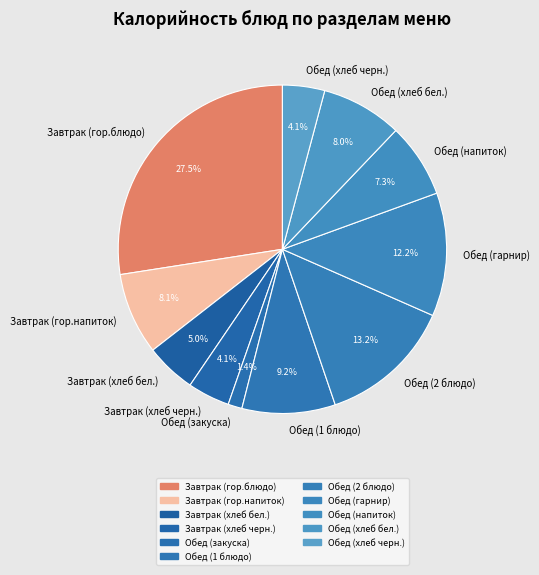

How much of the chart is everything except Обед (2 блюдо)?

86.8%